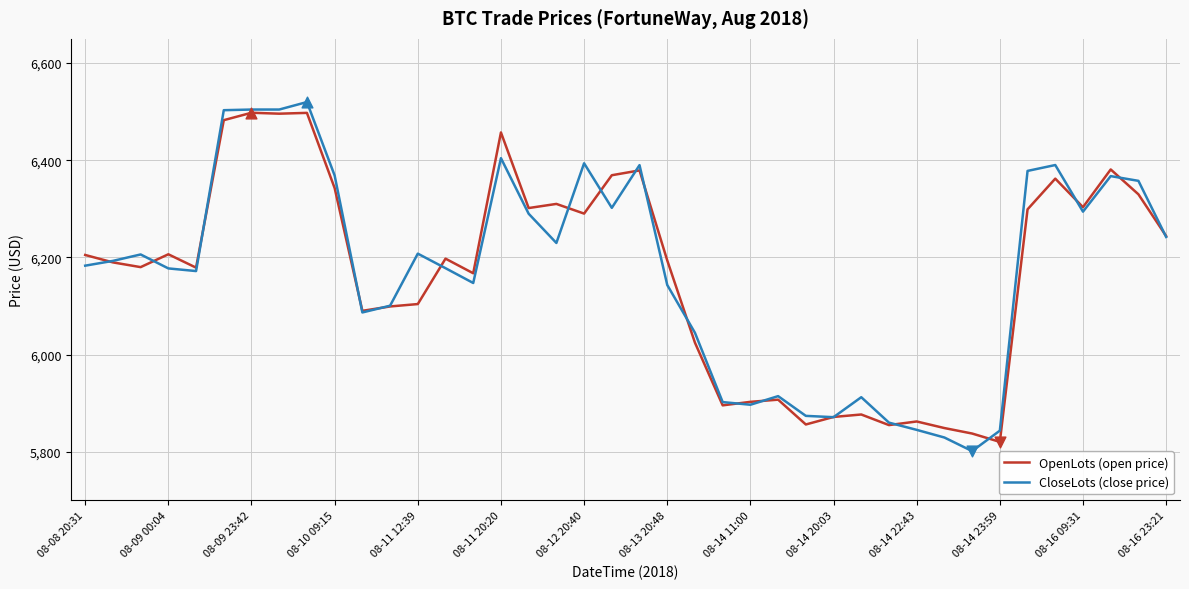

Which series has the largest range (max minus min)?

CloseLots (close price)